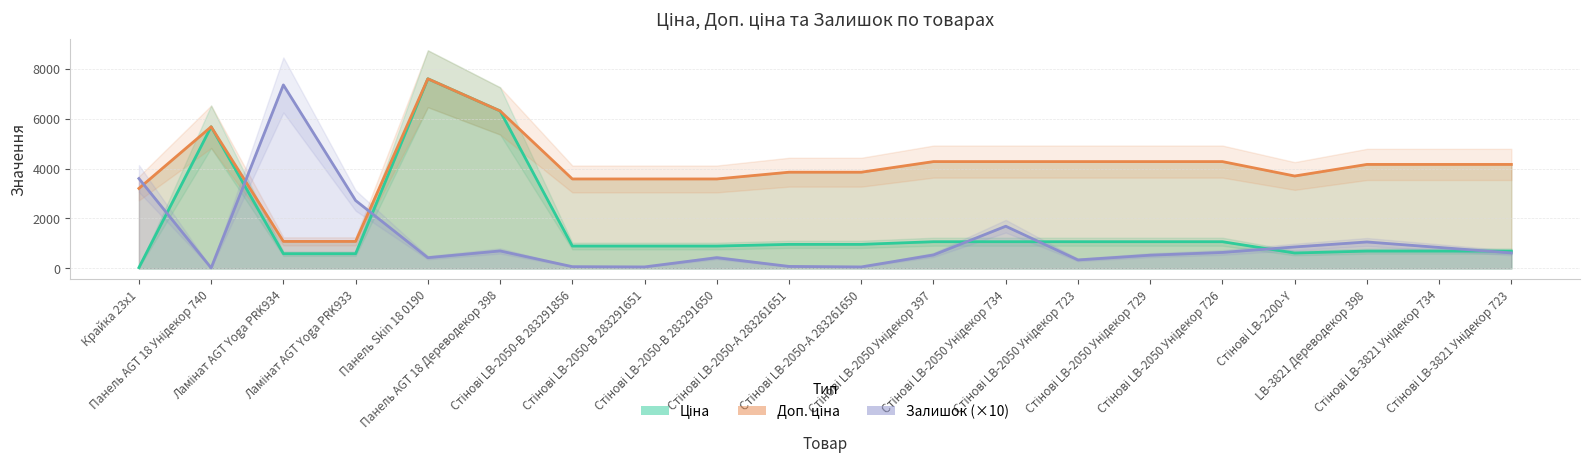

What is the smallest value displayed?

20.0